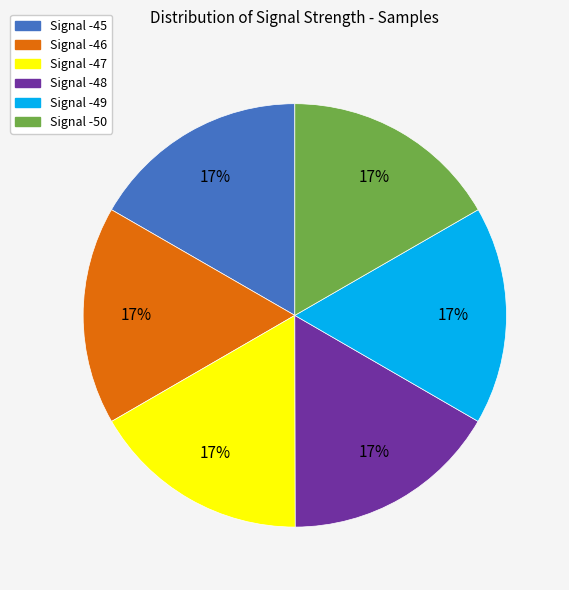

Do Signal -47 and Signal -50 together represent more than half of the pie?

No